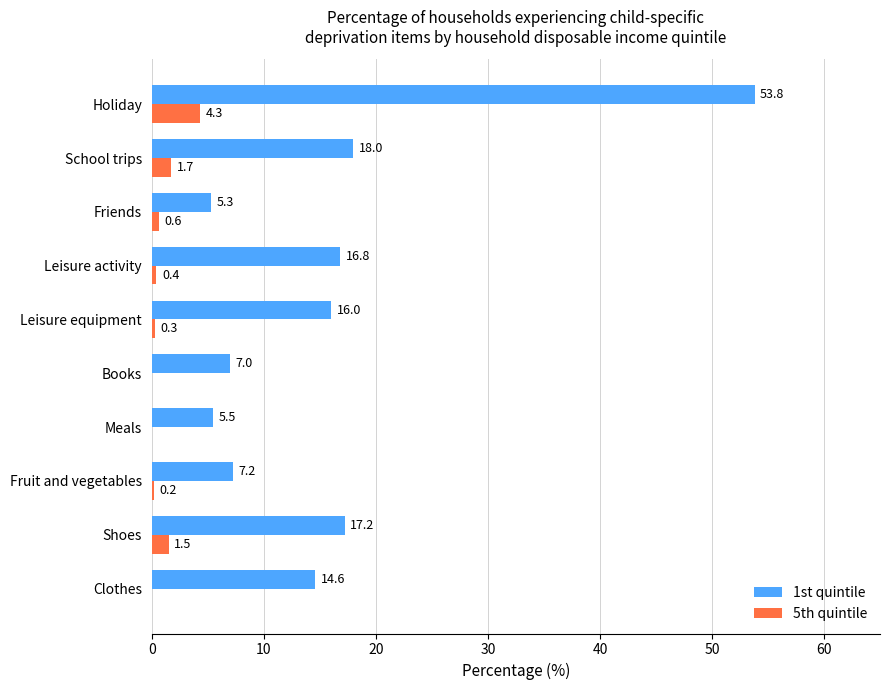

Which series changed the most between Fruit and vegetables and Leisure activity?

1st quintile